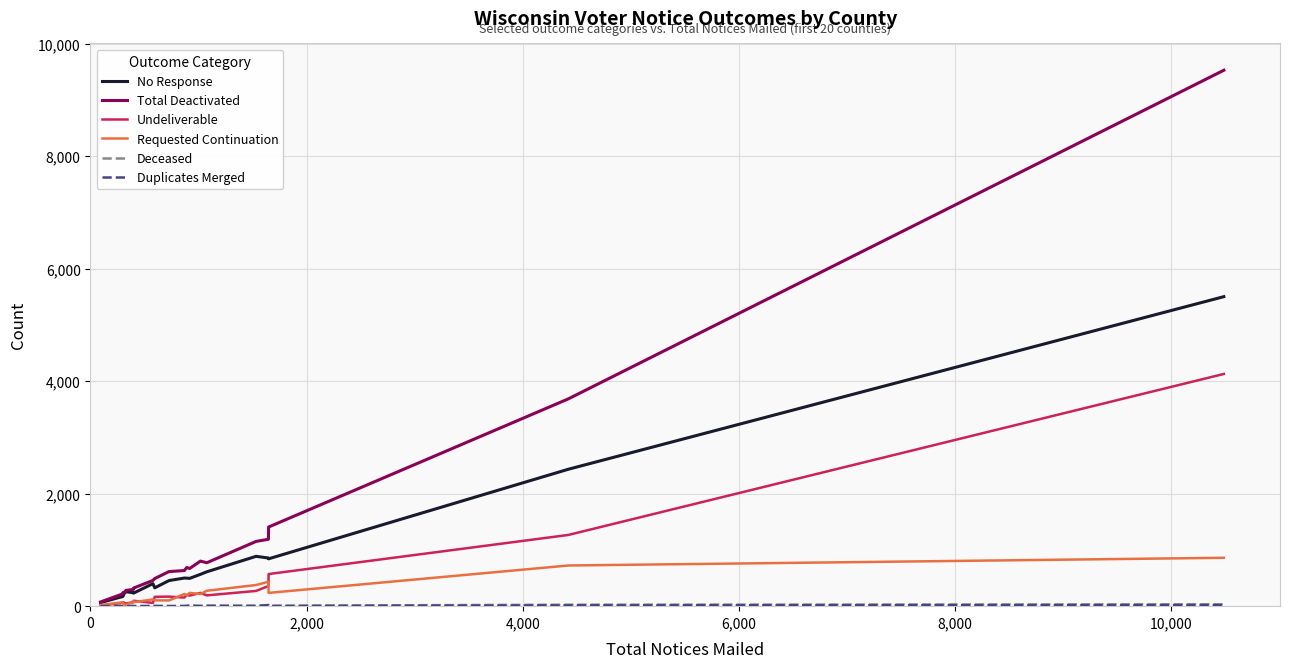

Which series has the largest total across all categories?

Total Deactivated